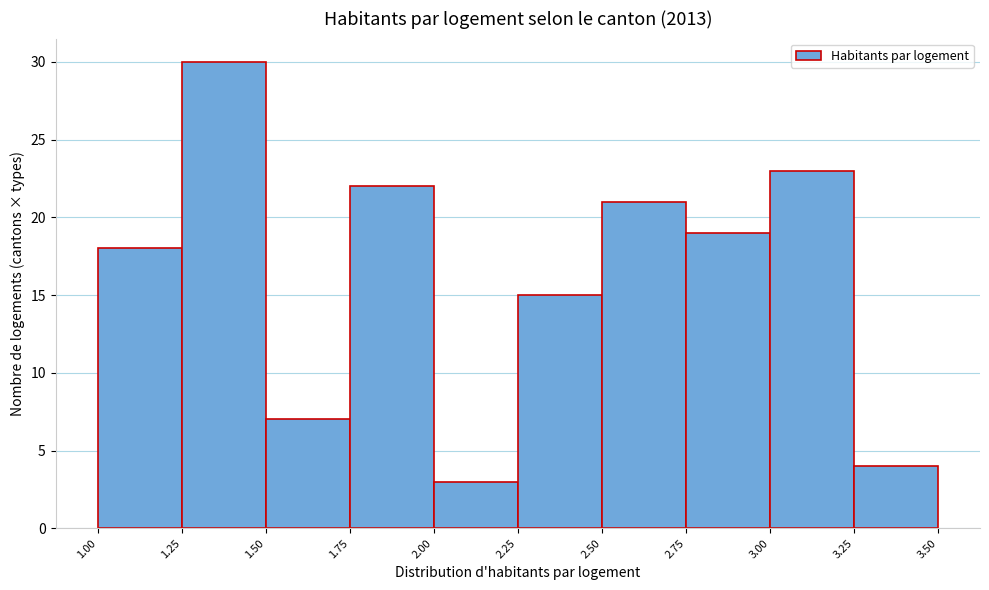

Over which range of the x-axis is the bar tallest?

1.25 to 1.50